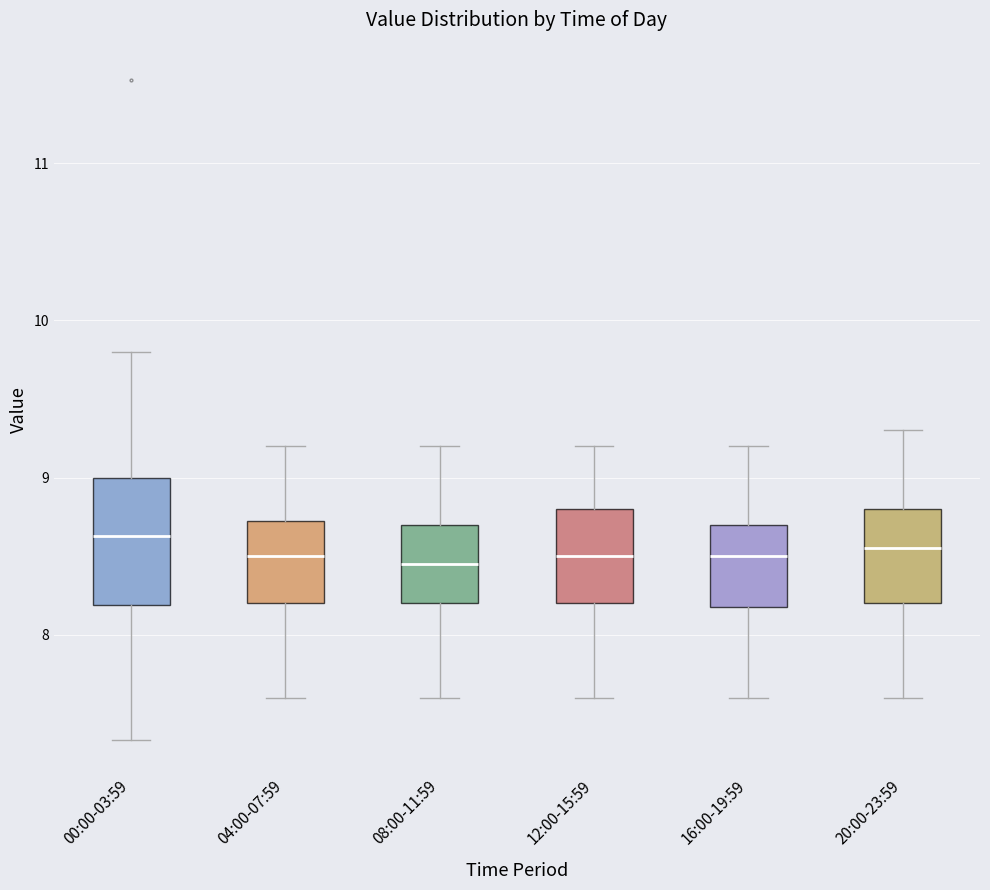

Comparing the boxes themselves (not the whiskers), which one is the tallest?

00:00-03:59